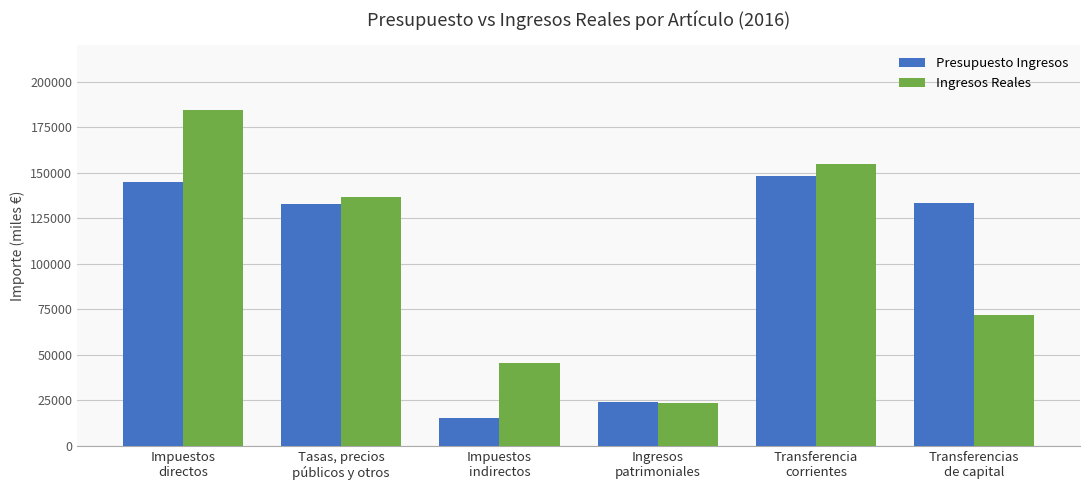

What is the smallest value displayed?

15000.0